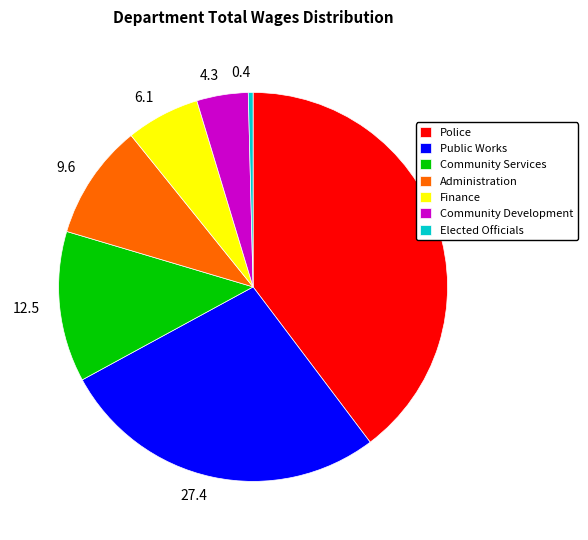

The Community Services slice represents 20% of the pie. True or false?

False